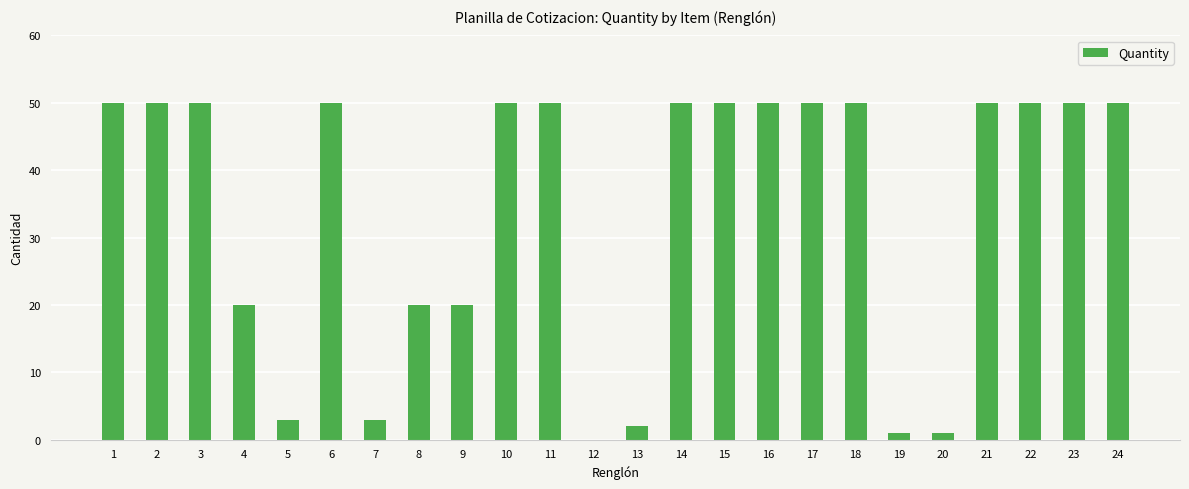

Which has a higher value, 7 or 19?

7